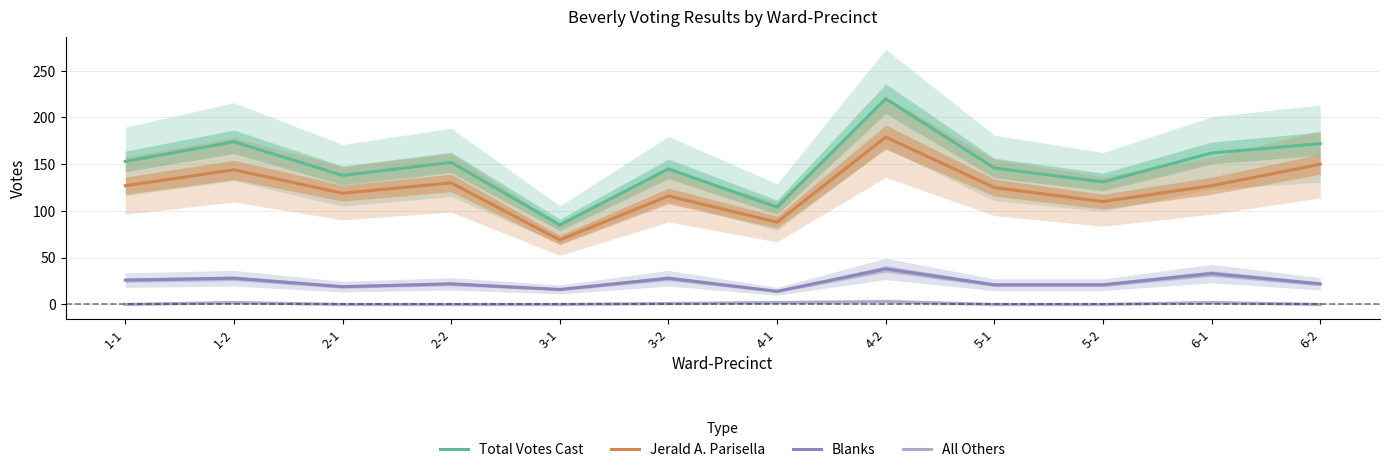

Rank the series at 2-2 from highest to lowest value.

Total Votes Cast, Jerald A. Parisella, Blanks, All Others